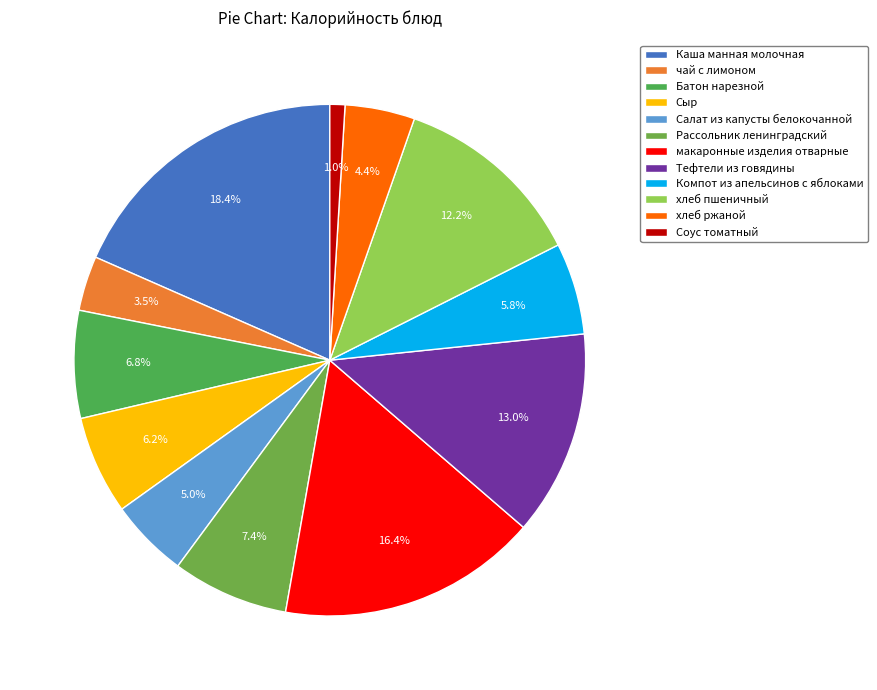

To the nearest percent, what is the difference between the largest and smallest slice percentages?

17%